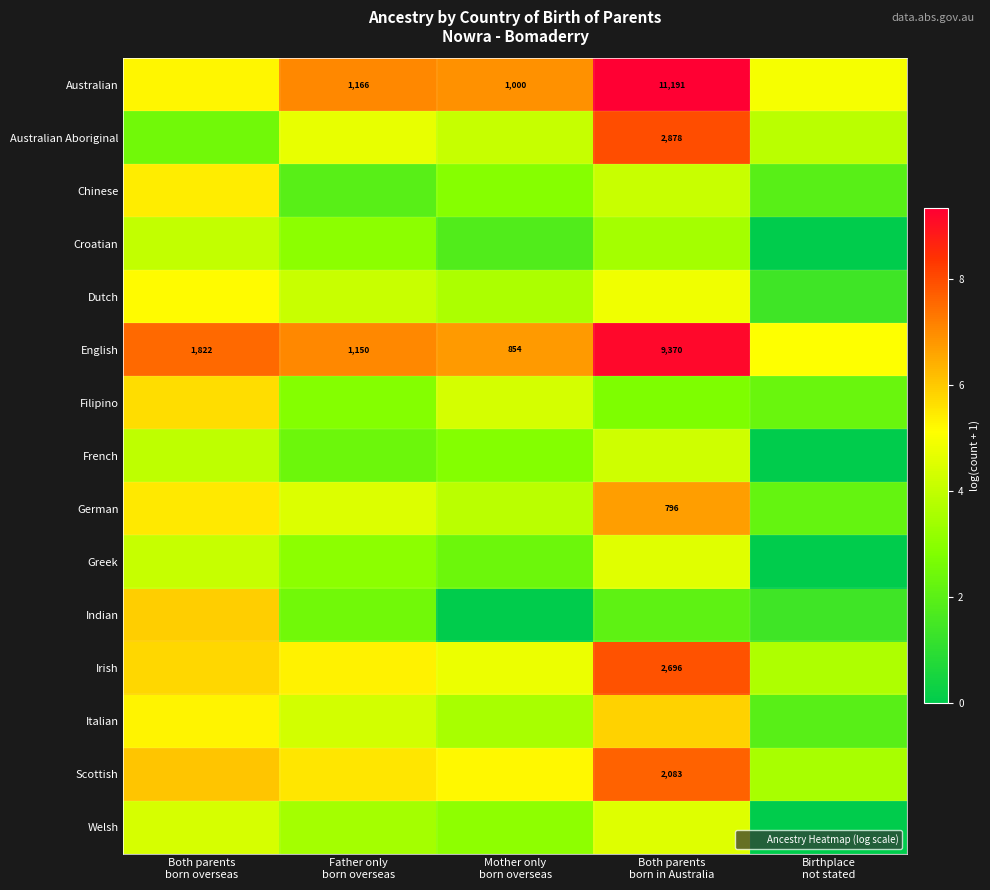

What is the greatest value displayed?

9.3